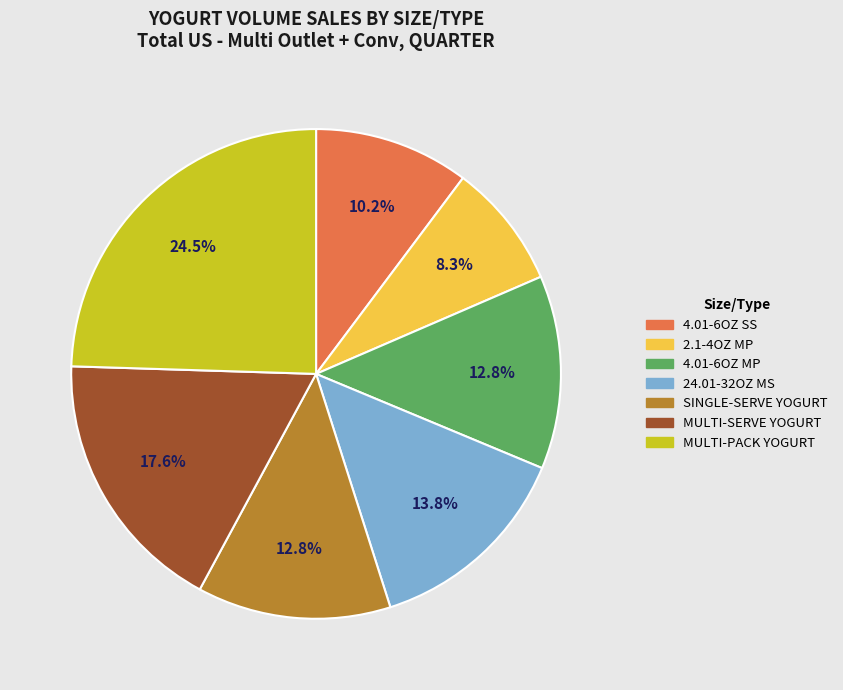

Which has a higher value, MULTI-SERVE YOGURT or SINGLE-SERVE YOGURT?

MULTI-SERVE YOGURT